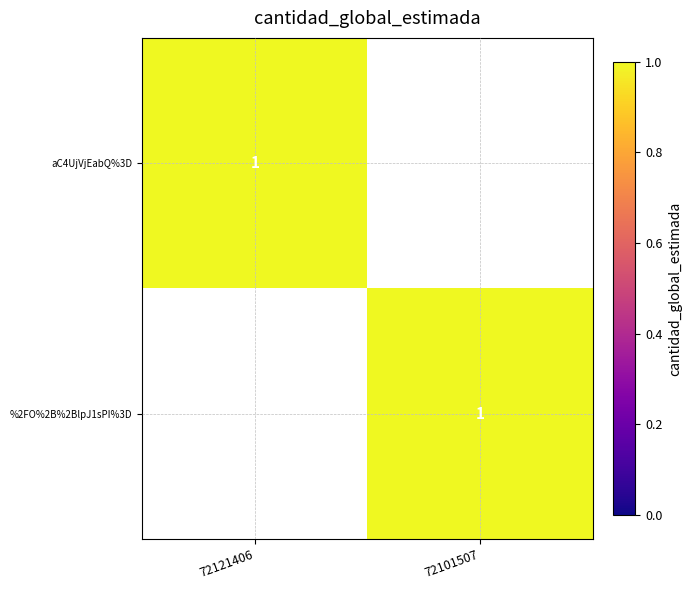

What is the maximum value shown in the chart?

1